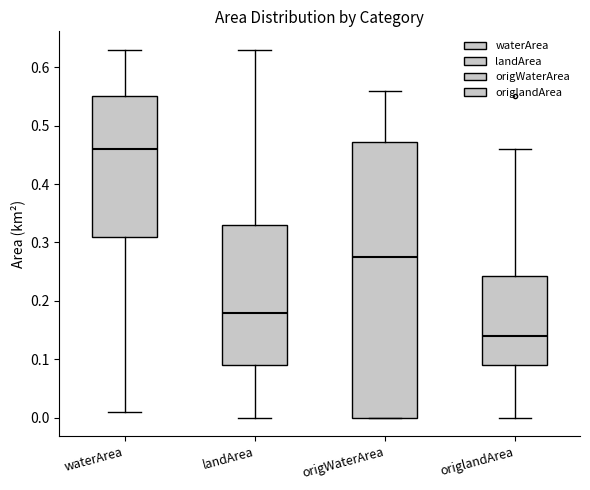

Where is the upper edge of the box for origWaterArea on the y-axis? The values are not printed on the chart, so give them approximately, as read against the axis.

0.47